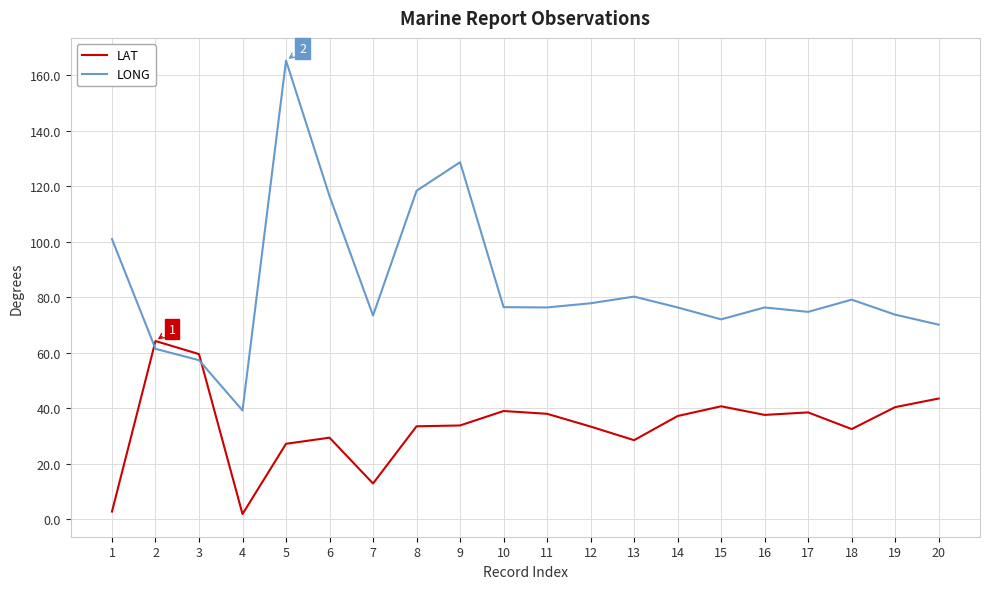

Between 8 and 19, which series saw the biggest shift?

LONG